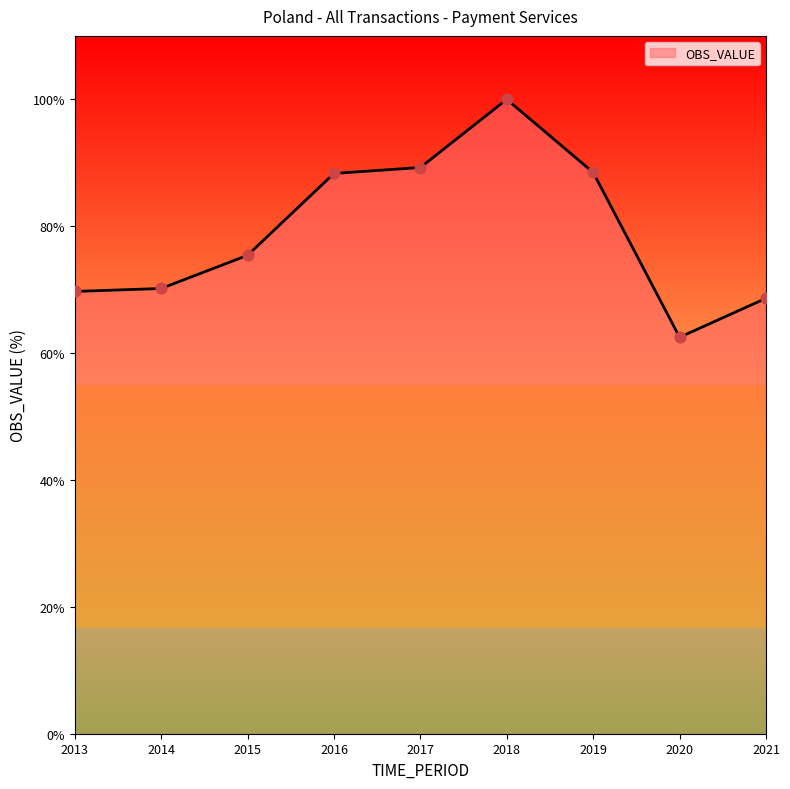

What is the change in value from 2015 to 2017?

+13.8